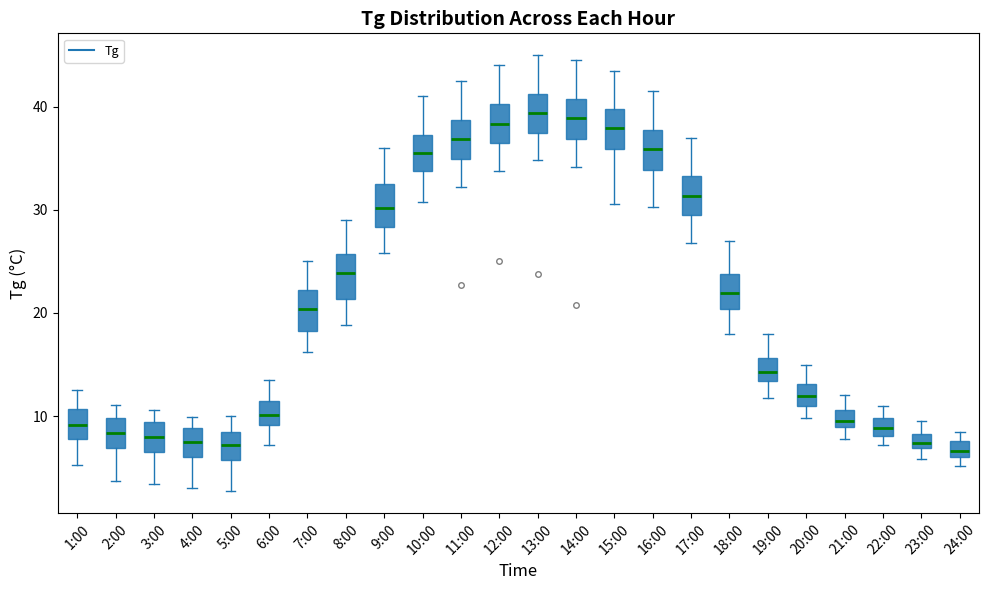

Where is the lower edge of the box for 11:00 on the y-axis? The values are not printed on the chart, so give them approximately, as read against the axis.

35